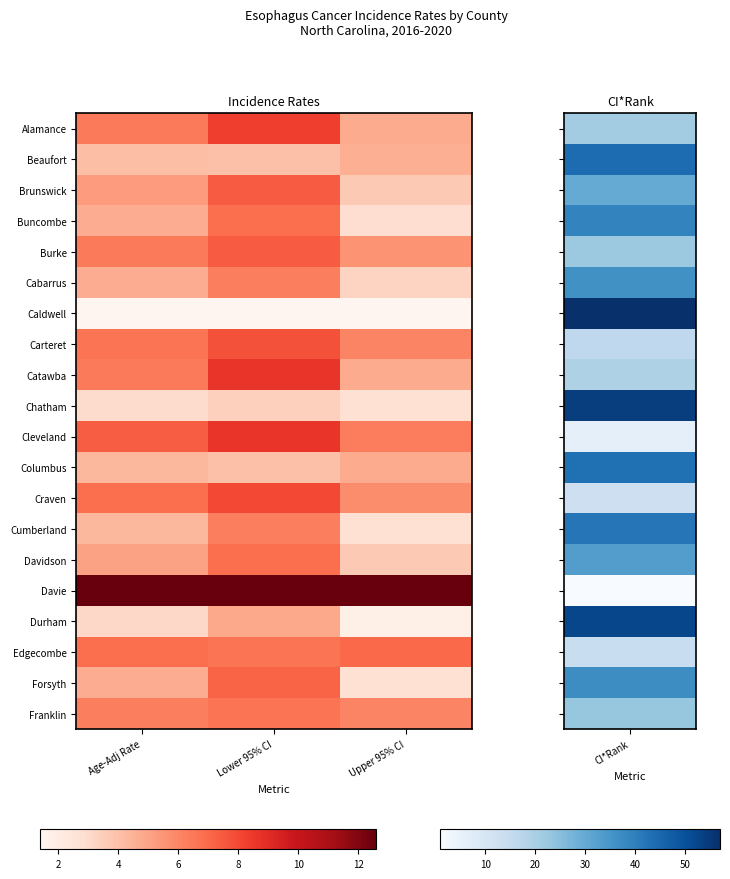

Between Age-Adj Rate and Lower 95% CI, which is larger?

Lower 95% CI